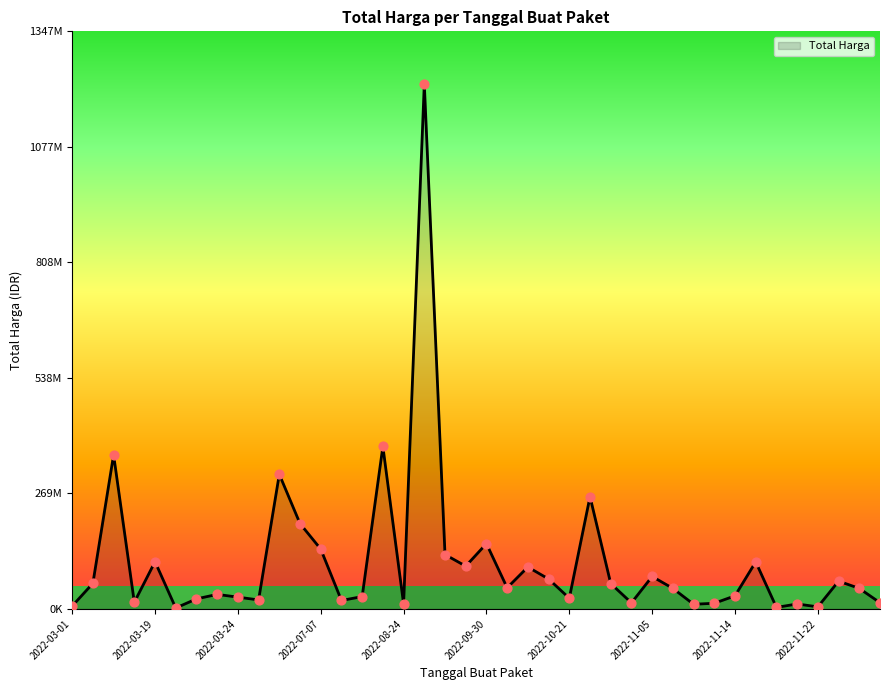

Does the chart have visible grid lines?

No